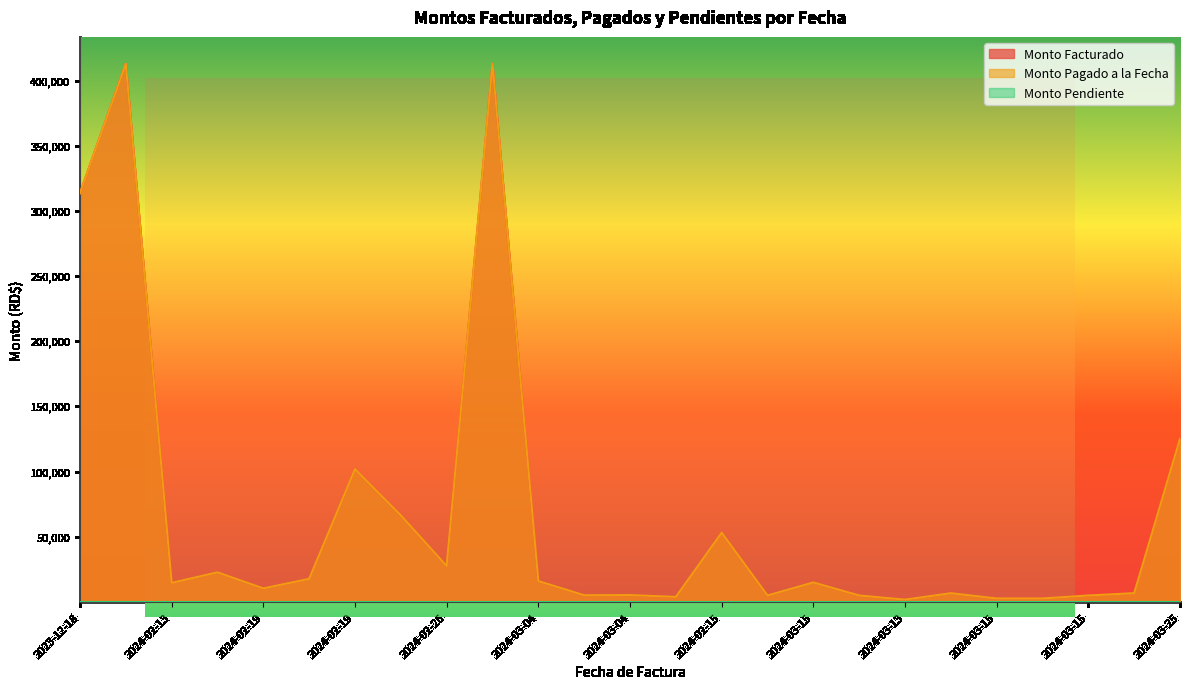

Where is the first local minimum for Monto Pagado a la Fecha?

2024-02-13